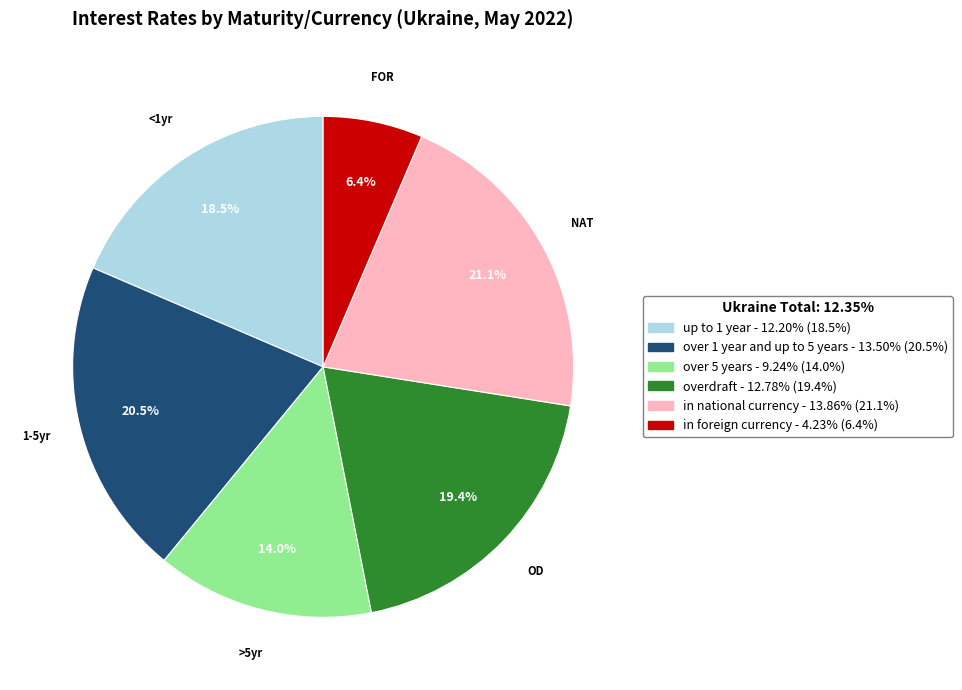

Between up to 1 year and in foreign currency, which is larger?

up to 1 year